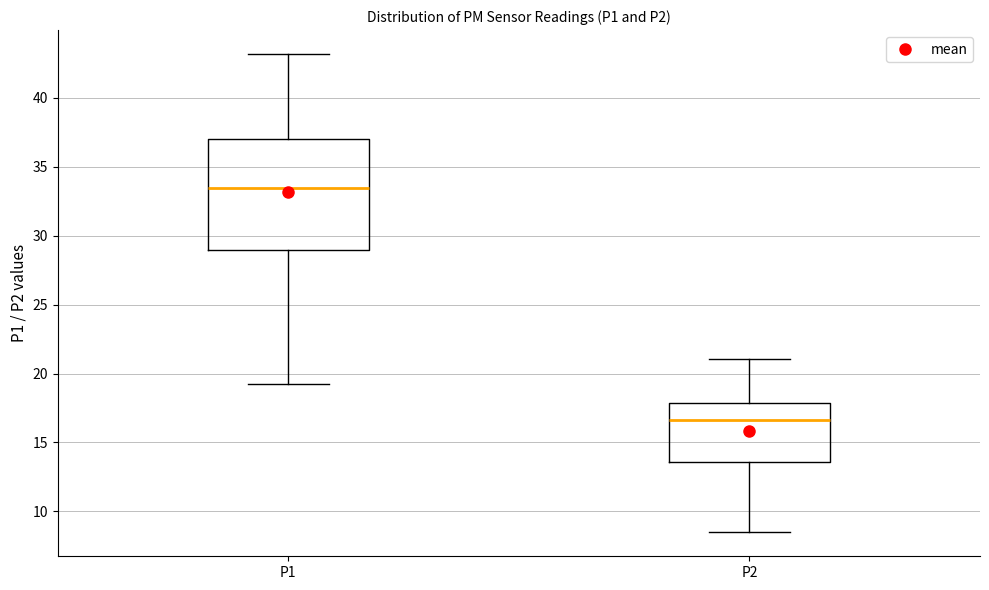

Which box has the lowest median line?

P2